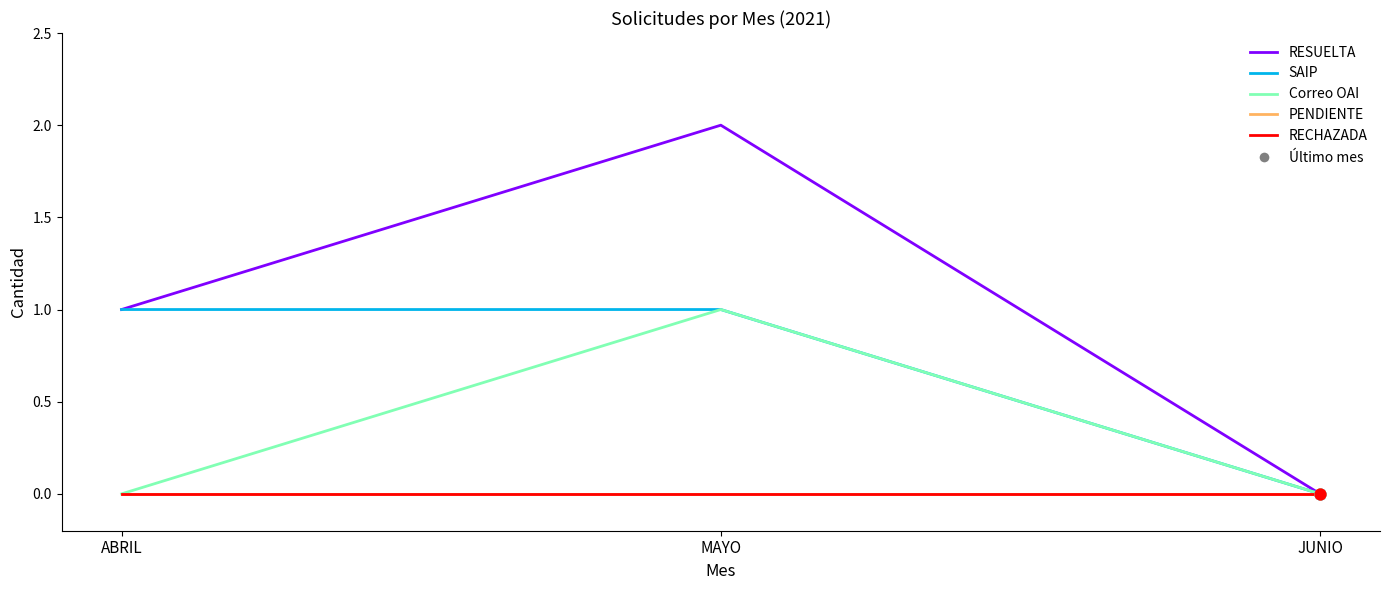

Does the chart have visible grid lines?

No